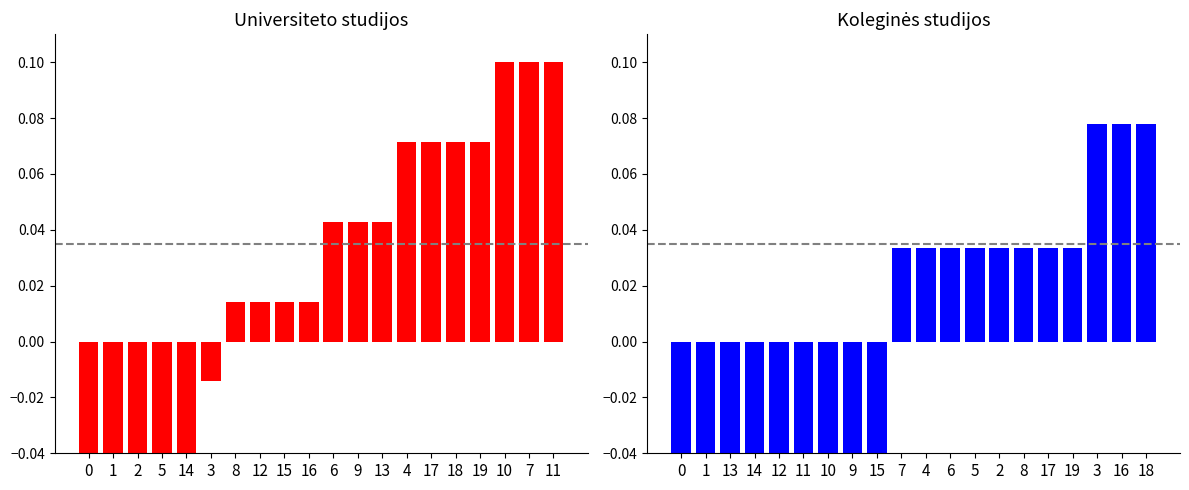

Rank the series by their maximum value, from lowest to highest.

Koleginės studijos, Universiteto studijos